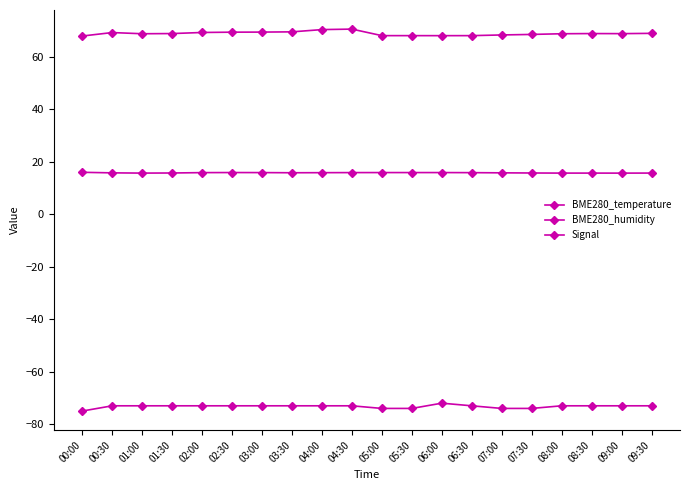

At which category does the chart reach its peak across all series?

04:30